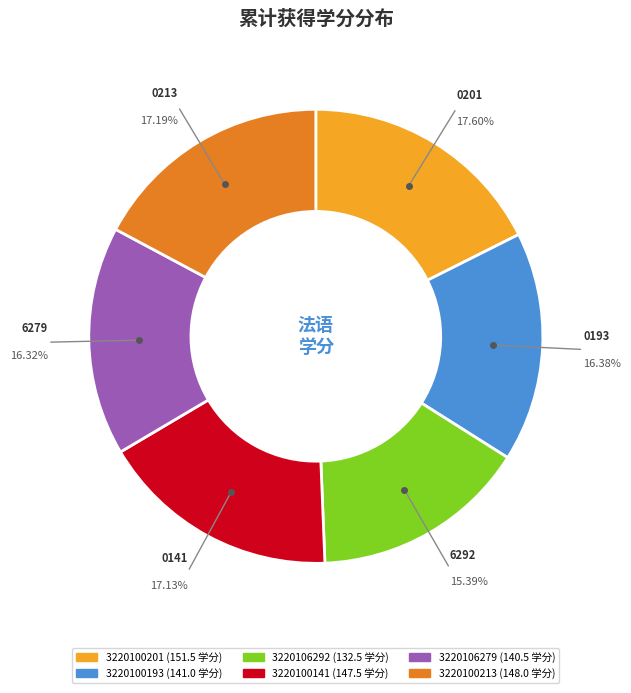

Does 3220100201 represent more than half of the total?

No